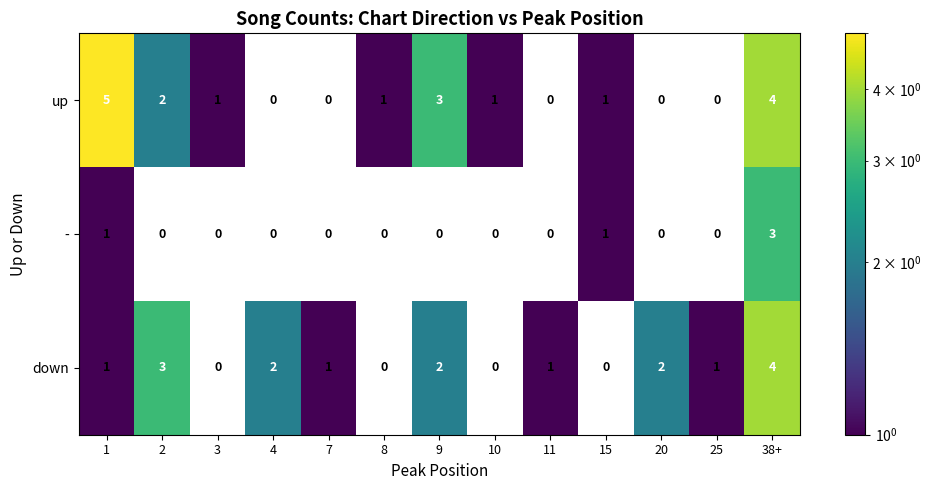

At which category is the sum across all series the highest?

38+